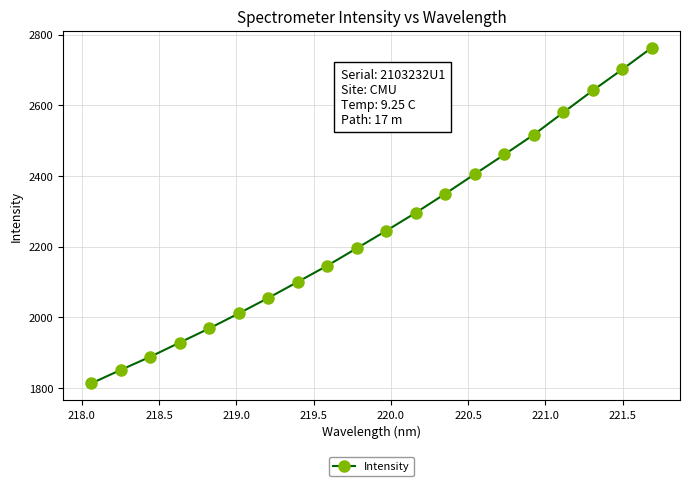

How many lines are shown in the chart?

1